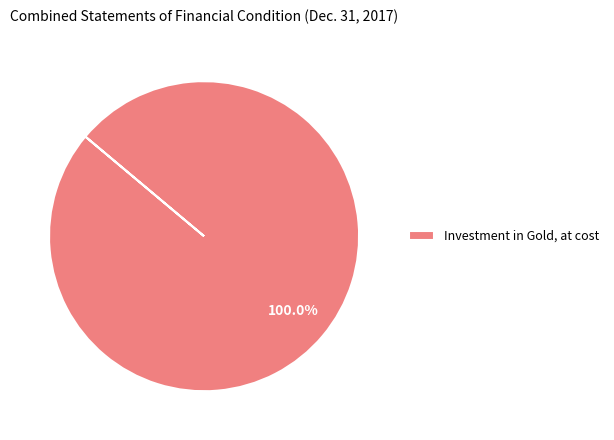

Which slice represents more than half of the pie?

Investment in Gold, at cost